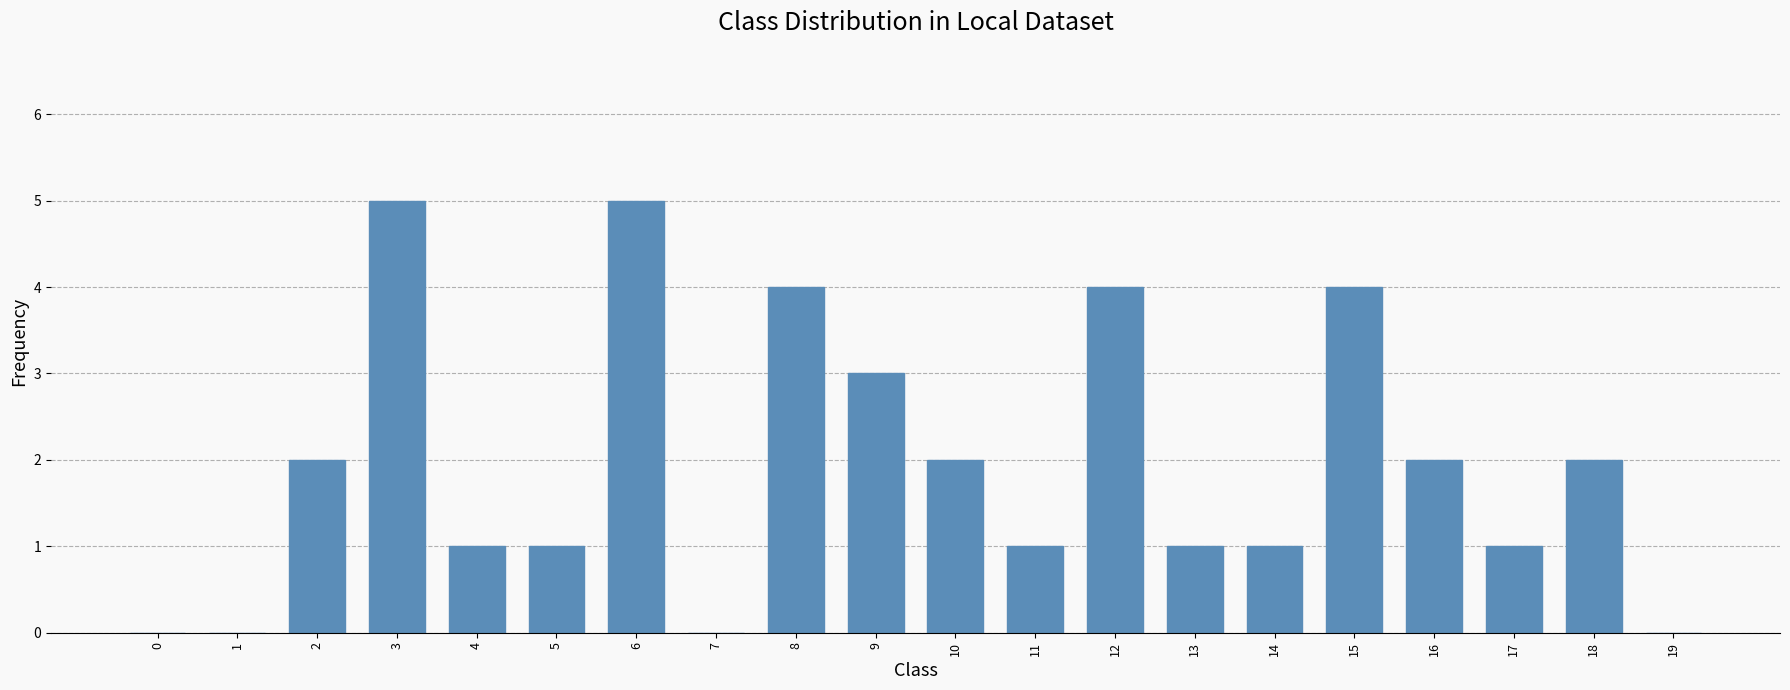

What is the average value?

2